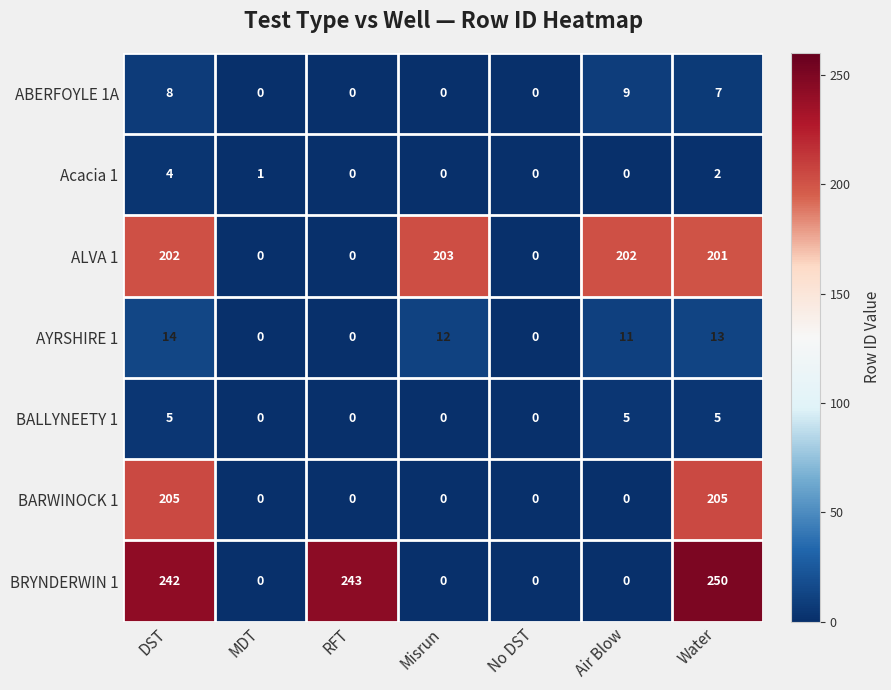

Which series has the largest range (max minus min)?

BRYNDERWIN 1